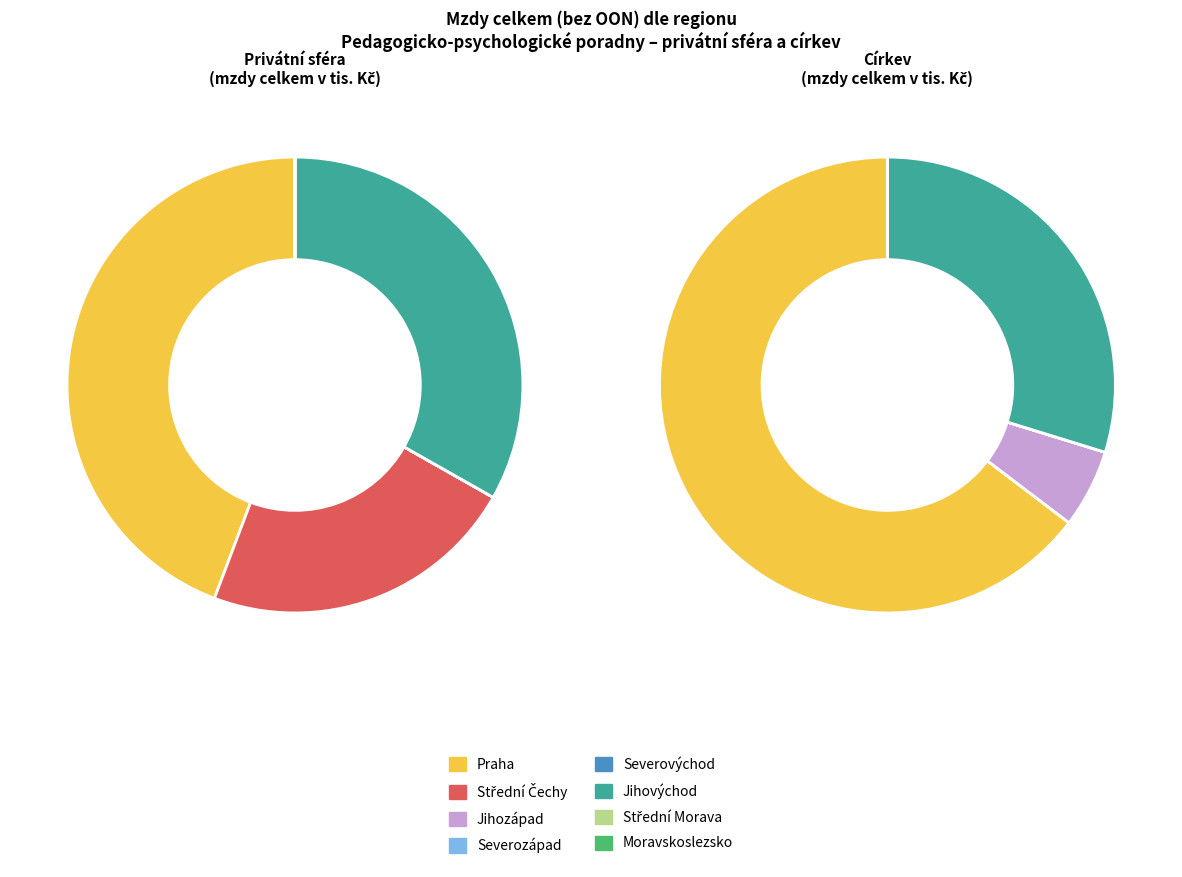

Combined, do Střední Morava (privátní) and Střední Čechy (privátní) account for over 50%?

No